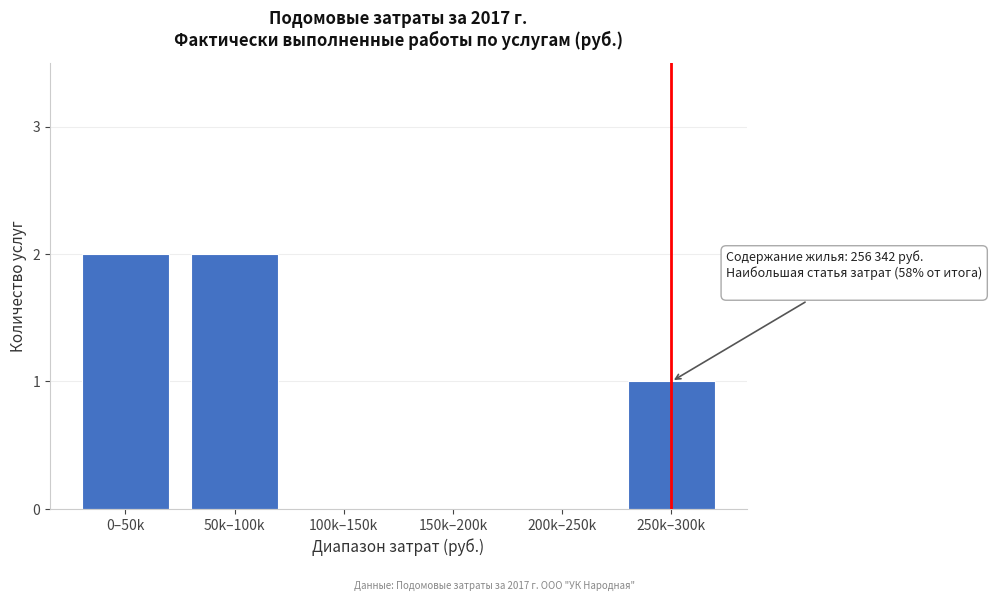

Reading left to right, list all the values displayed in this chart.

0–50k=2	50k–100k=2	100k–150k=0	150k–200k=0	200k–250k=0	250k–300k=1